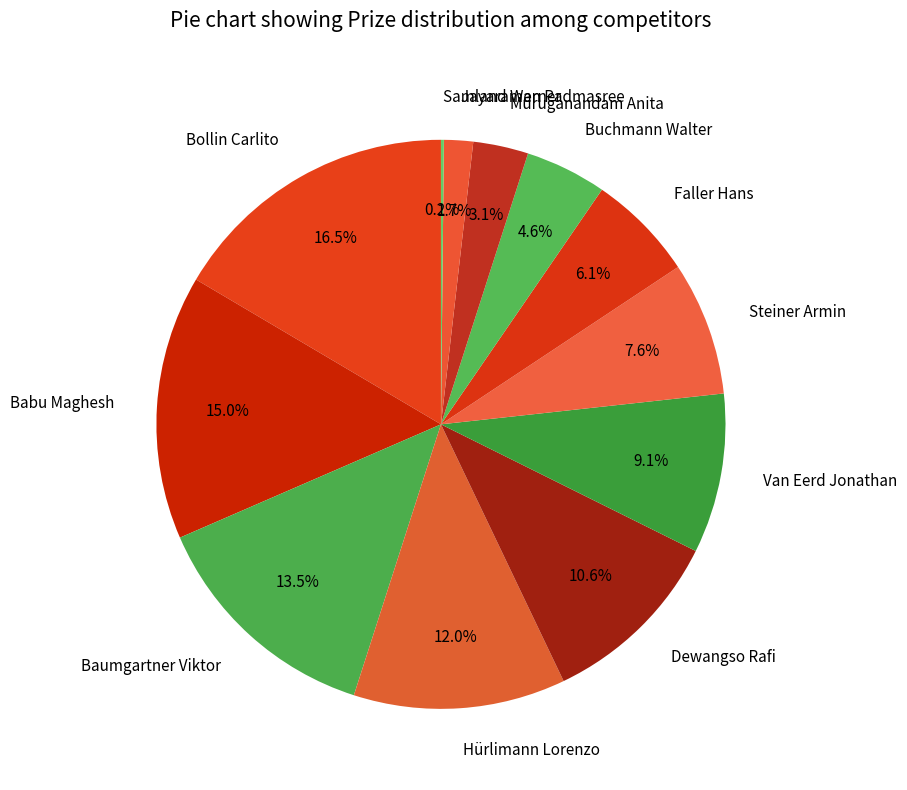

What percentage is the Hürlimann Lorenzo slice, to the nearest percent?

12%